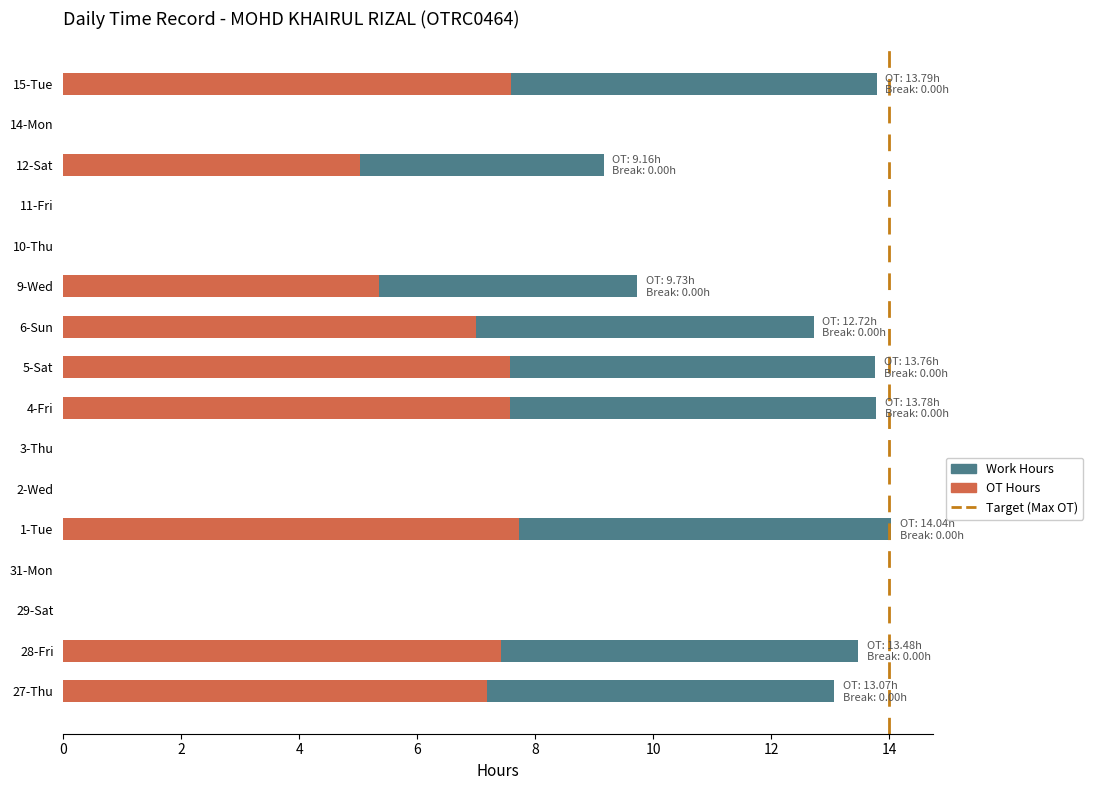

Count the number of categories in the chart.

16